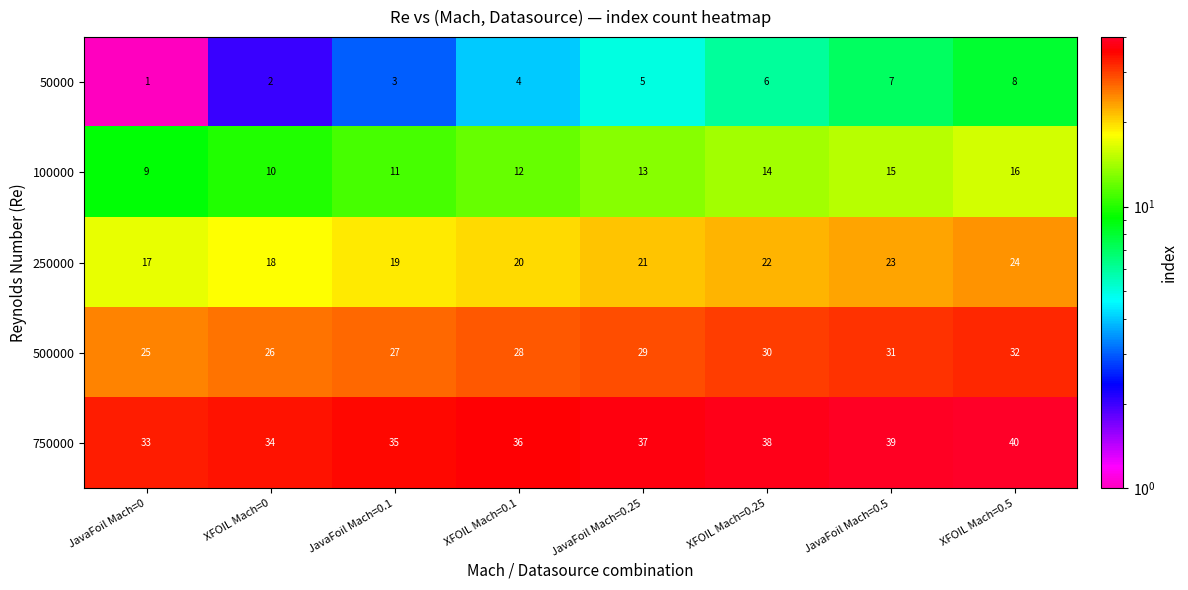

At which category does the chart reach its minimum across all series?

JavaFoil Mach=0